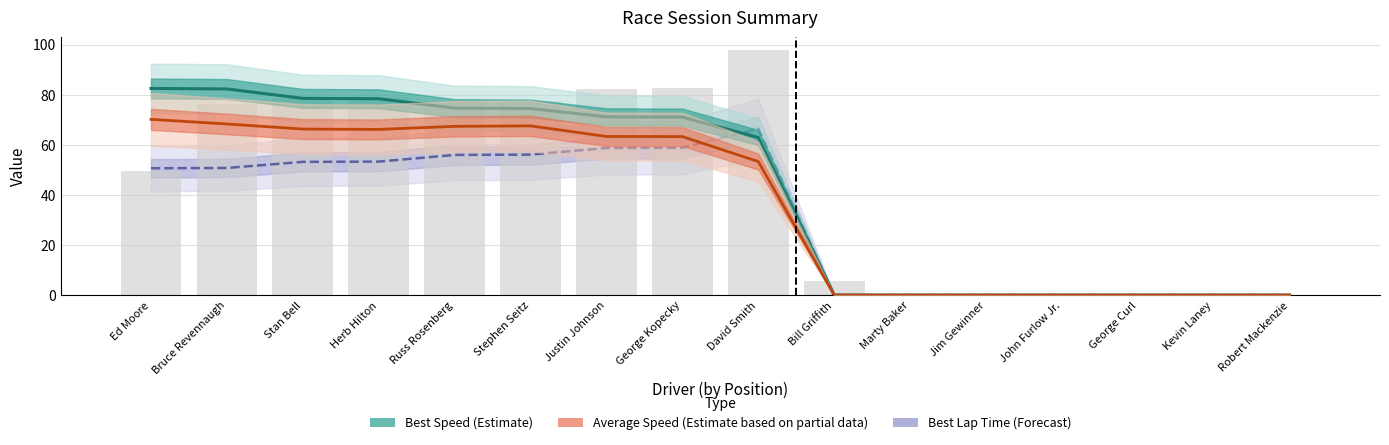

How many values in the Average Speed (Partial Estimate) series exceed 63?

8